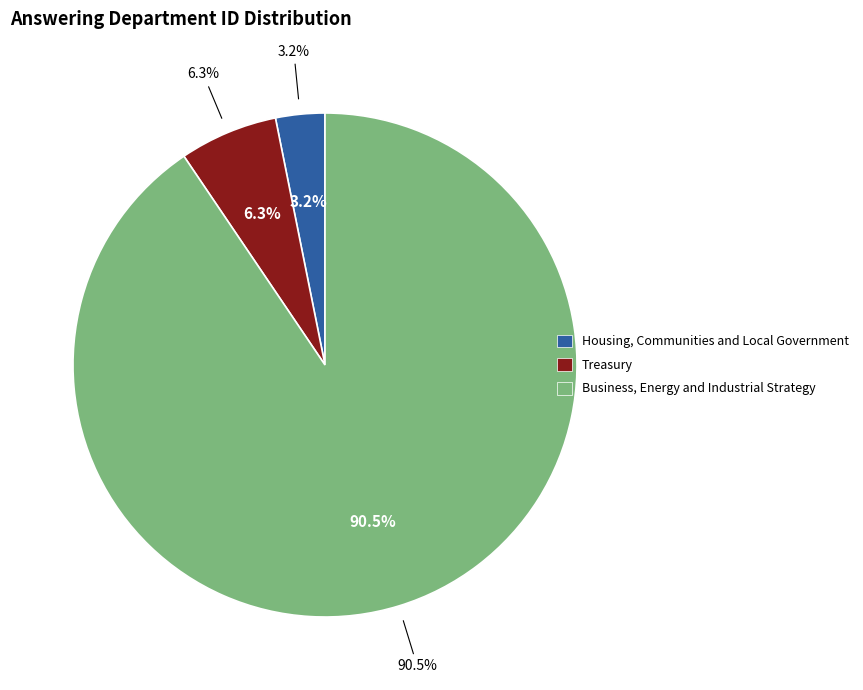

Which slice is the largest?

Business, Energy and Industrial Strategy